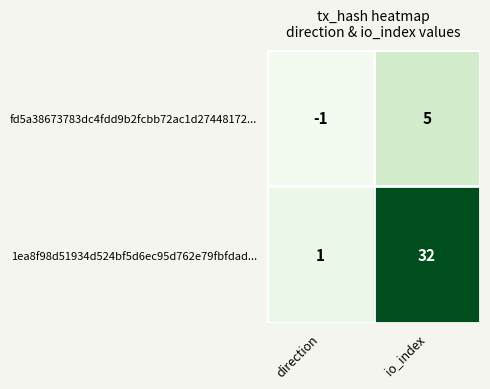

What is the total value across all series at io_index?

37